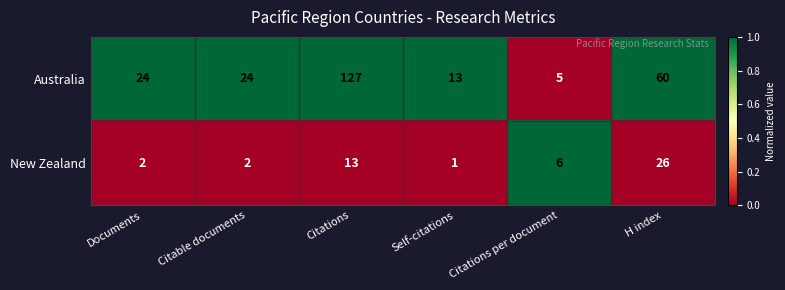

Where is Australia nearest to the value 66?

H index